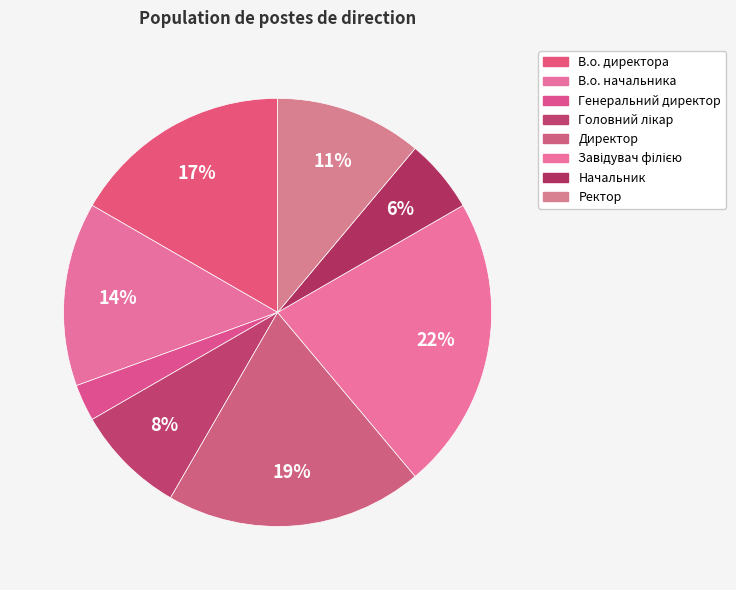

Count the number of slices in the pie.

8